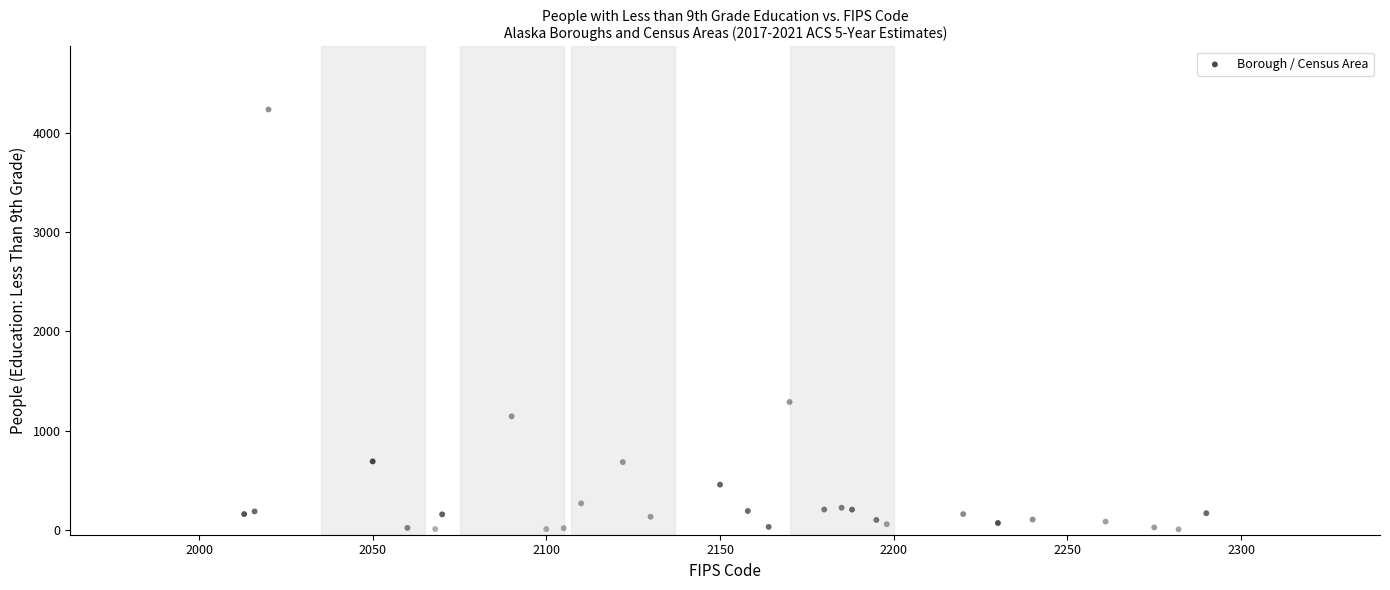

What Y value in the scatter plot is closest to 2120?

1288